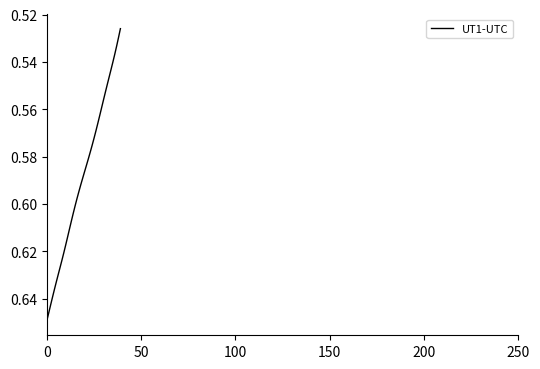

What is the maximum value shown in the chart?

0.6